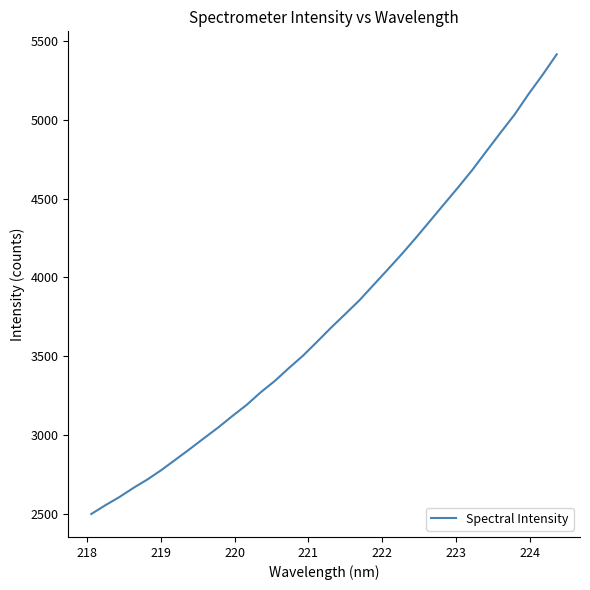

What is the maximum value shown in the chart?

5414.5